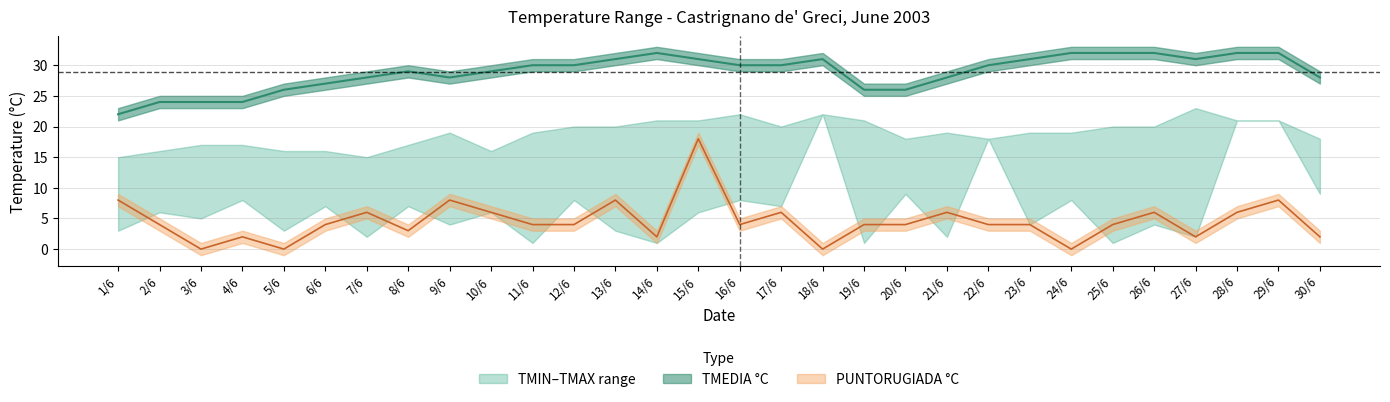

Which series has the largest total across all categories?

TMEDIA °C